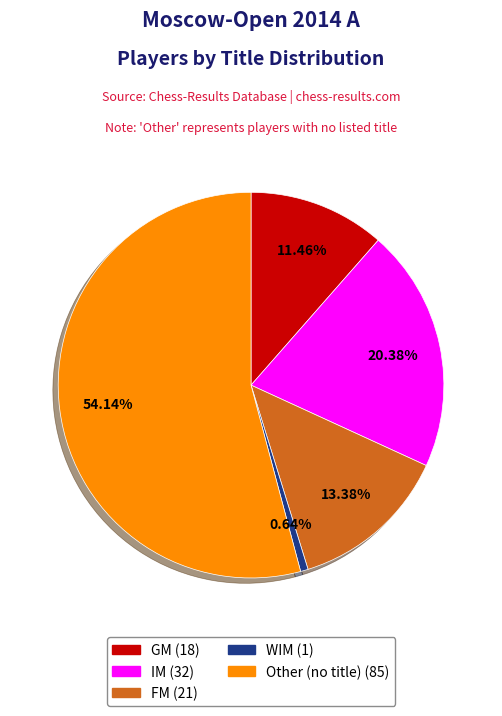

Do IM and WIM together represent more than half of the pie?

No